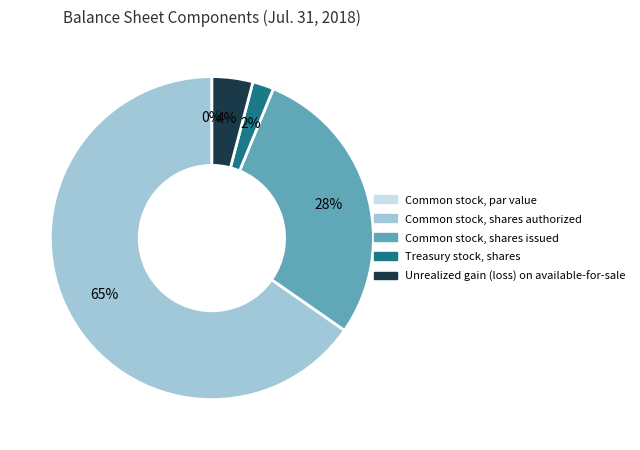

To the nearest percent, what is the average slice percentage?

20%